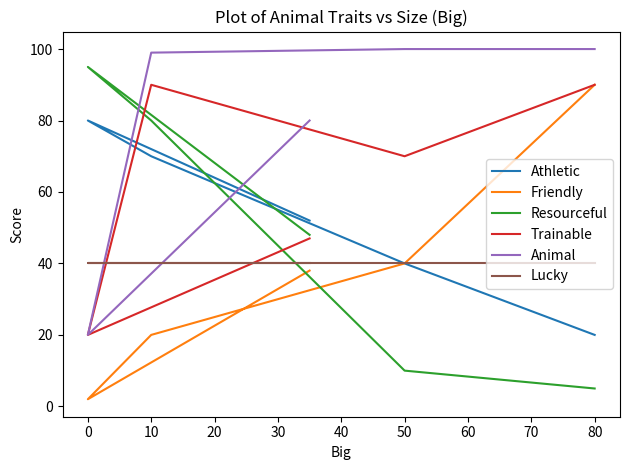

How many lines are shown in the chart?

6